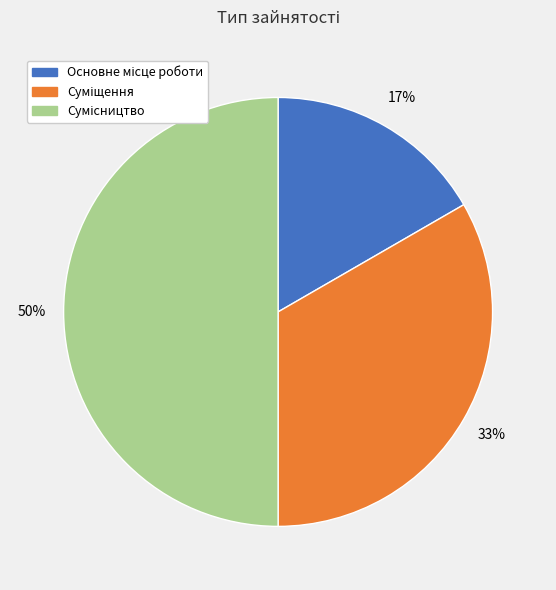

To the nearest percent, what is the average slice percentage?

33%